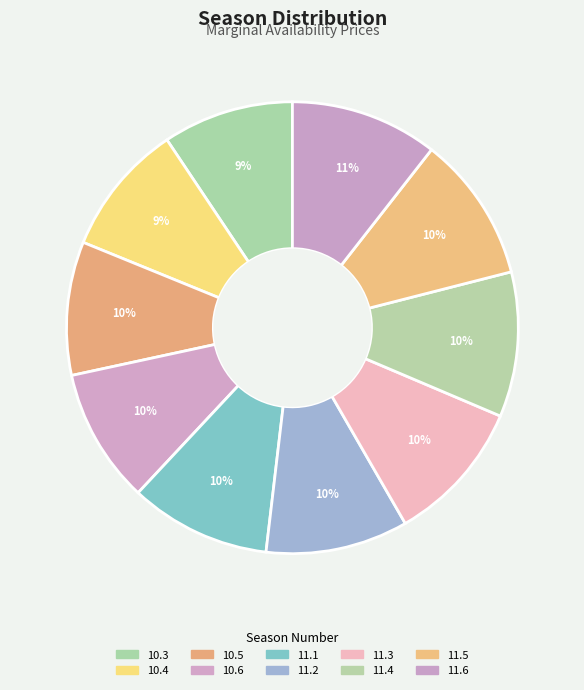

What is the smallest slice in the pie chart?

10.3